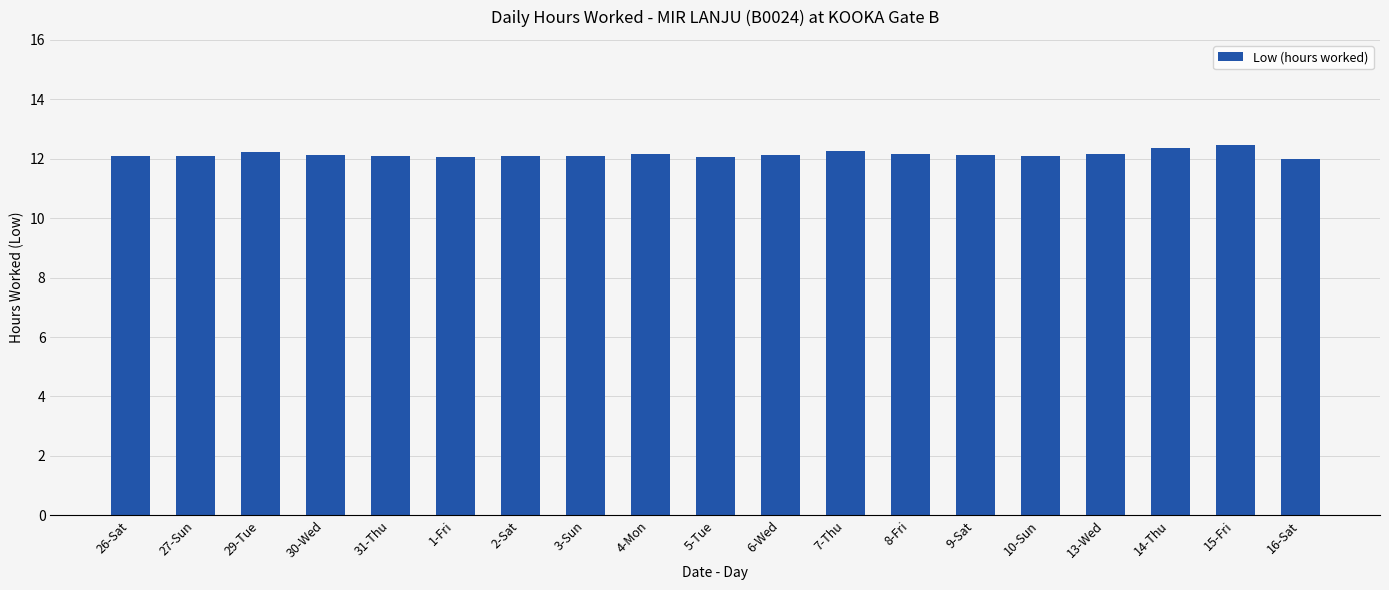

Is it true that the value at 14-Thu is 19.7?

False